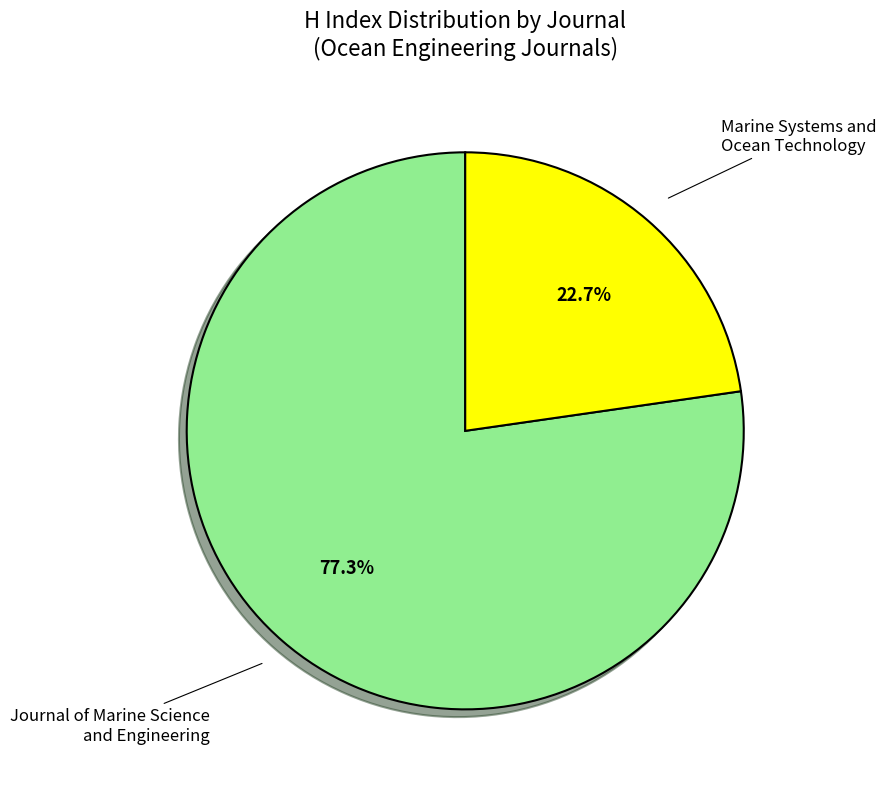

To the nearest percent, what is the average slice percentage?

50%